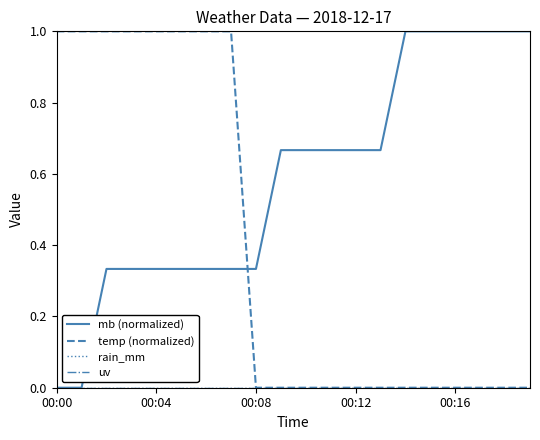

True or false: uv has more than 2 interior local peaks.

False